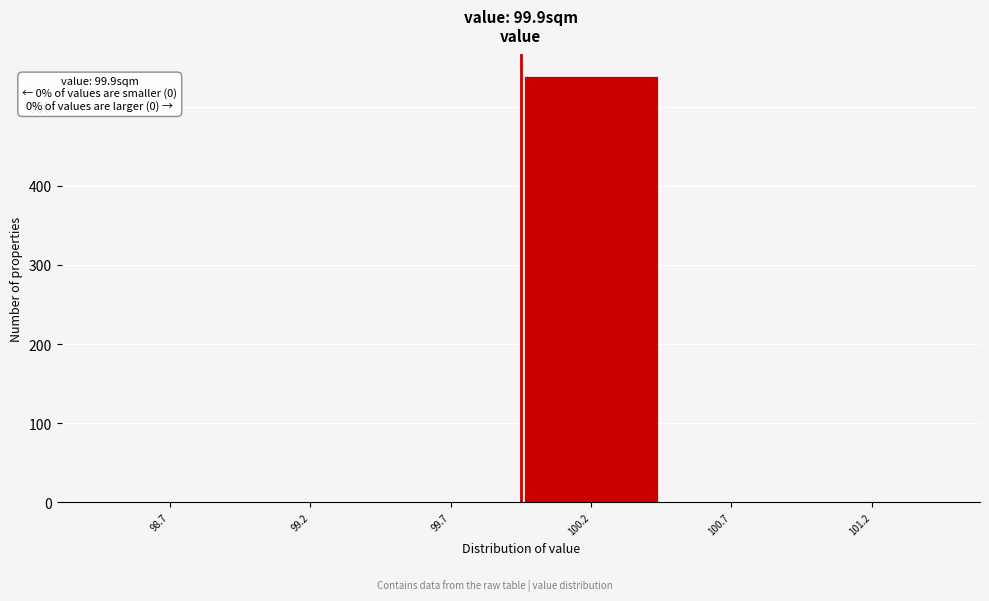

Reading right to left, what are all the values shown in this chart?

101.2=0	100.7=0	100.2=539	99.7=0	99.2=0	98.7=0